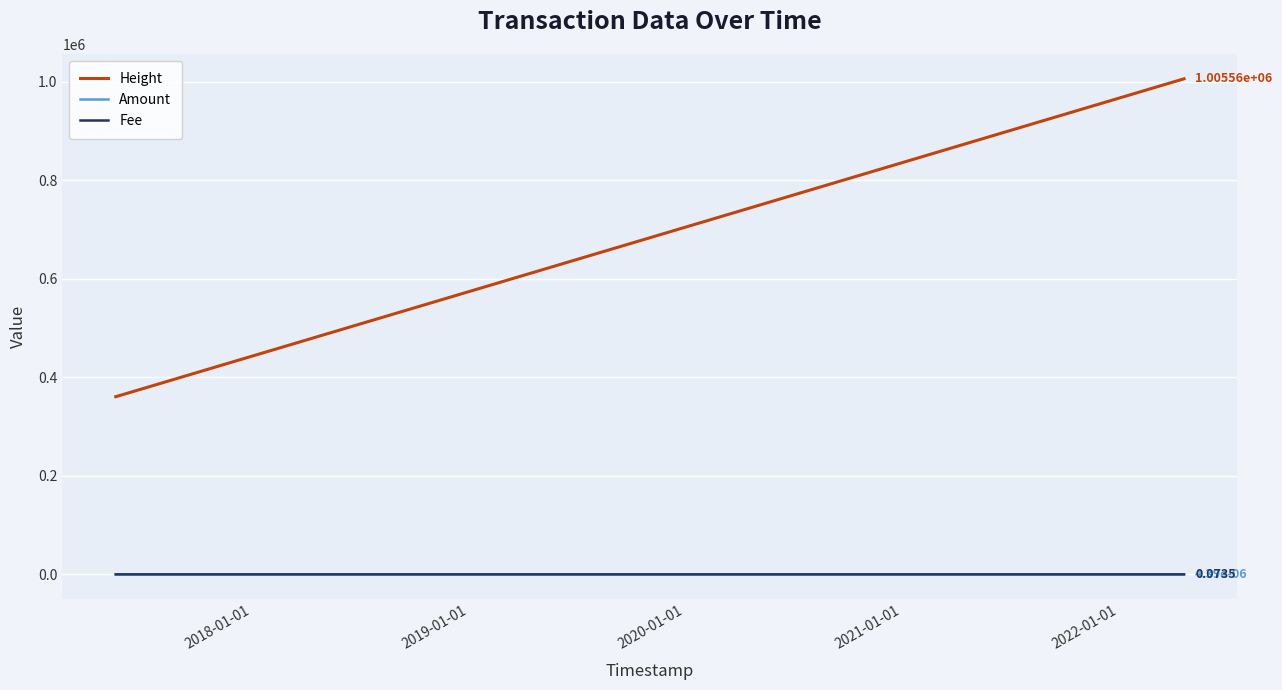

Which series has the largest range (max minus min)?

Height